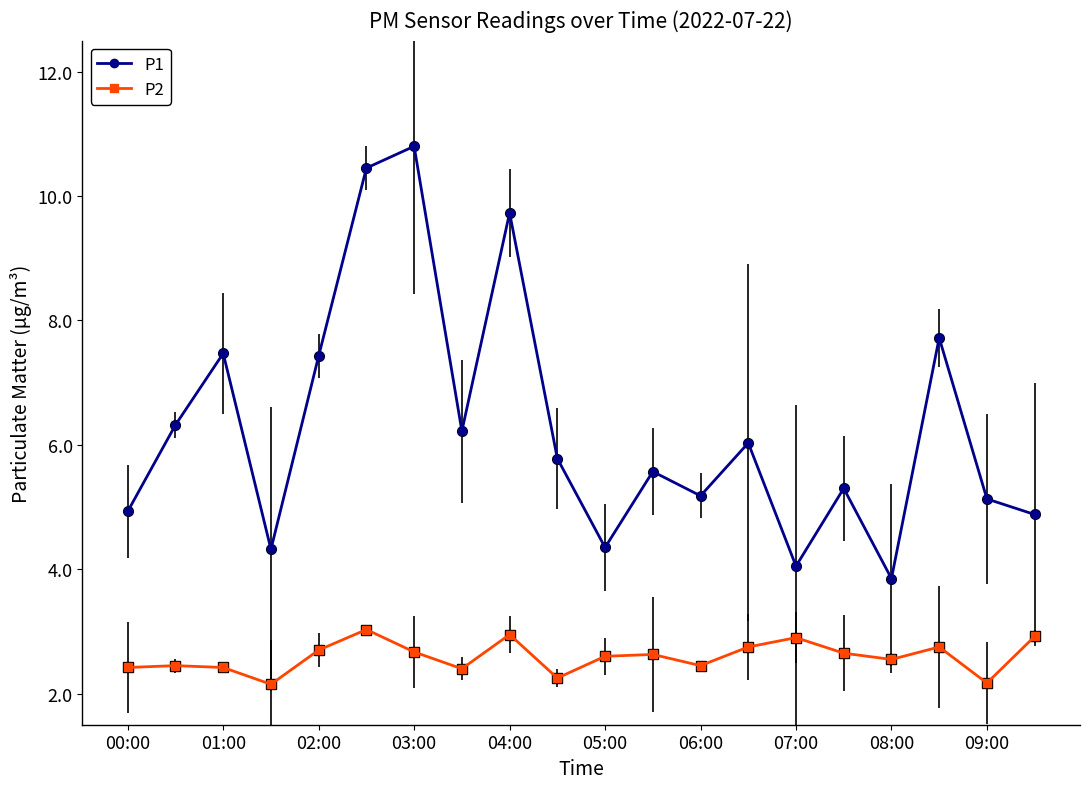

Which series has the largest total across all categories?

P1